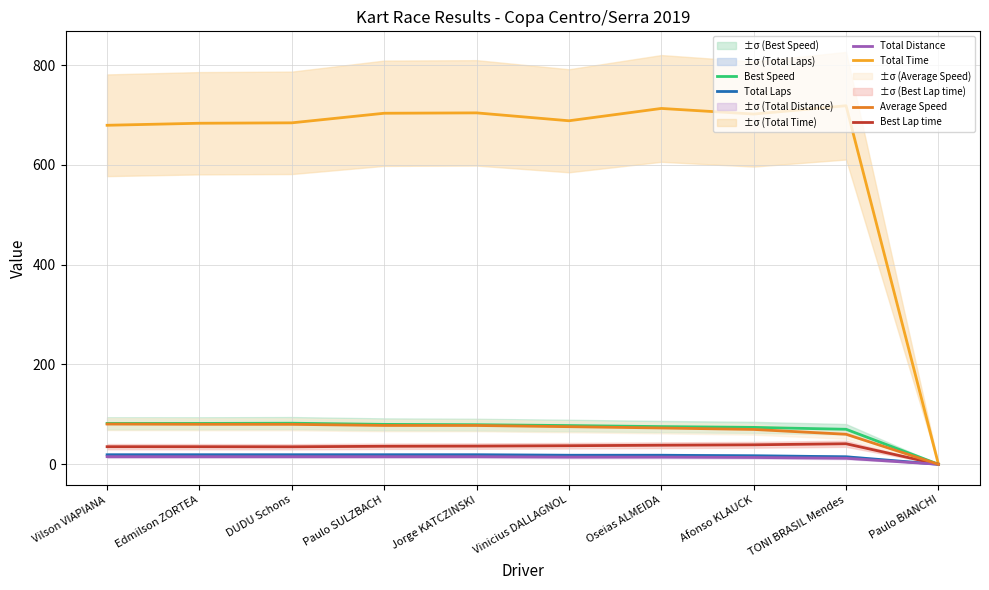

Reading left to right, list all the values displayed in this chart.

Total Laps: Vilson VIAPIANA=19.0	Edmilson ZORTEA=19.0	DUDU Schons=19.0	Paulo SULZBACH=19.0	Jorge KATCZINSKI=19.0	Vinicius DALLAGNOL=18.0	Oseias ALMEIDA=18.0	Afonso KLAUCK=17.0	TONI BRASIL Mendes=15.0	Paulo BIANCHI=0.0
Total Time: Vilson VIAPIANA=679.3	Edmilson ZORTEA=683.4	DUDU Schons=684.2	Paulo SULZBACH=703.4	Jorge KATCZINSKI=704.1	Vinicius DALLAGNOL=688.3	Oseias ALMEIDA=713.0	Afonso KLAUCK=701.8	TONI BRASIL Mendes=718.5	Paulo BIANCHI=0.0
Best Lap time: Vilson VIAPIANA=35.2	Edmilson ZORTEA=35.2	DUDU Schons=35.0	Paulo SULZBACH=36.0	Jorge KATCZINSKI=36.4	Vinicius DALLAGNOL=37.1	Oseias ALMEIDA=38.2	Afonso KLAUCK=39.0	TONI BRASIL Mendes=41.1	Paulo BIANCHI=0.0
Best Speed: Vilson VIAPIANA=81.8	Edmilson ZORTEA=81.8	DUDU Schons=82.2	Paulo SULZBACH=79.9	Jorge KATCZINSKI=79.2	Vinicius DALLAGNOL=77.5	Oseias ALMEIDA=75.5	Afonso KLAUCK=73.9	TONI BRASIL Mendes=70.1	Paulo BIANCHI=0.0
Total Distance: Vilson VIAPIANA=15.2	Edmilson ZORTEA=15.2	DUDU Schons=15.2	Paulo SULZBACH=15.2	Jorge KATCZINSKI=15.2	Vinicius DALLAGNOL=14.4	Oseias ALMEIDA=14.4	Afonso KLAUCK=13.6	TONI BRASIL Mendes=12.0	Paulo BIANCHI=0.0
Average Speed: Vilson VIAPIANA=80.6	Edmilson ZORTEA=80.1	DUDU Schons=80.0	Paulo SULZBACH=77.8	Jorge KATCZINSKI=77.7	Vinicius DALLAGNOL=75.3	Oseias ALMEIDA=72.7	Afonso KLAUCK=69.8	TONI BRASIL Mendes=60.1	Paulo BIANCHI=0.0